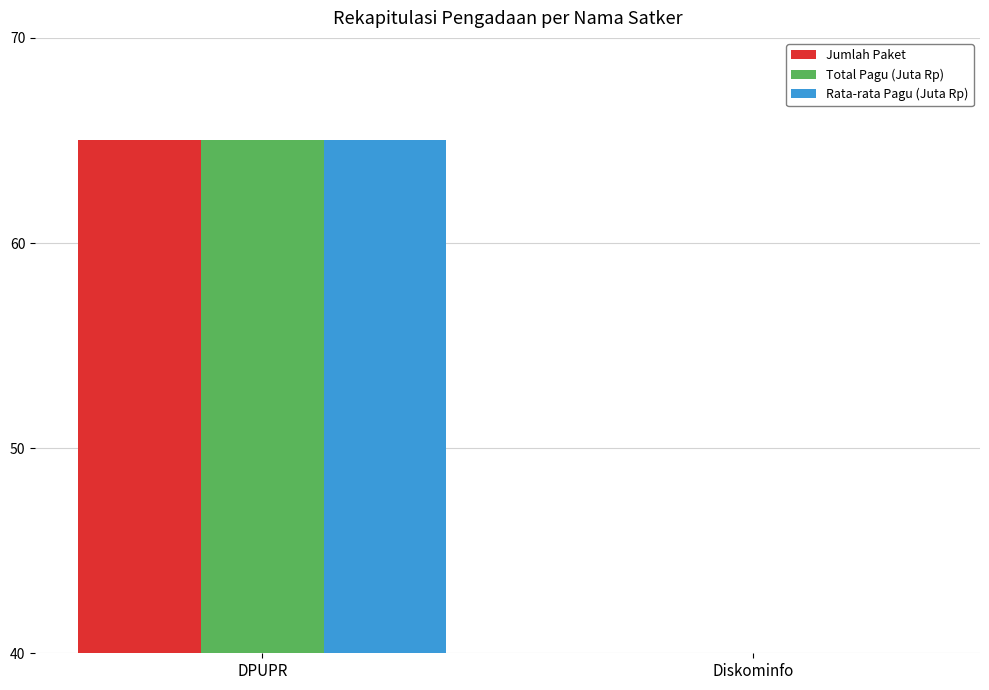

The value of Jumlah Paket at DPUPR is 88.2. True or false?

False